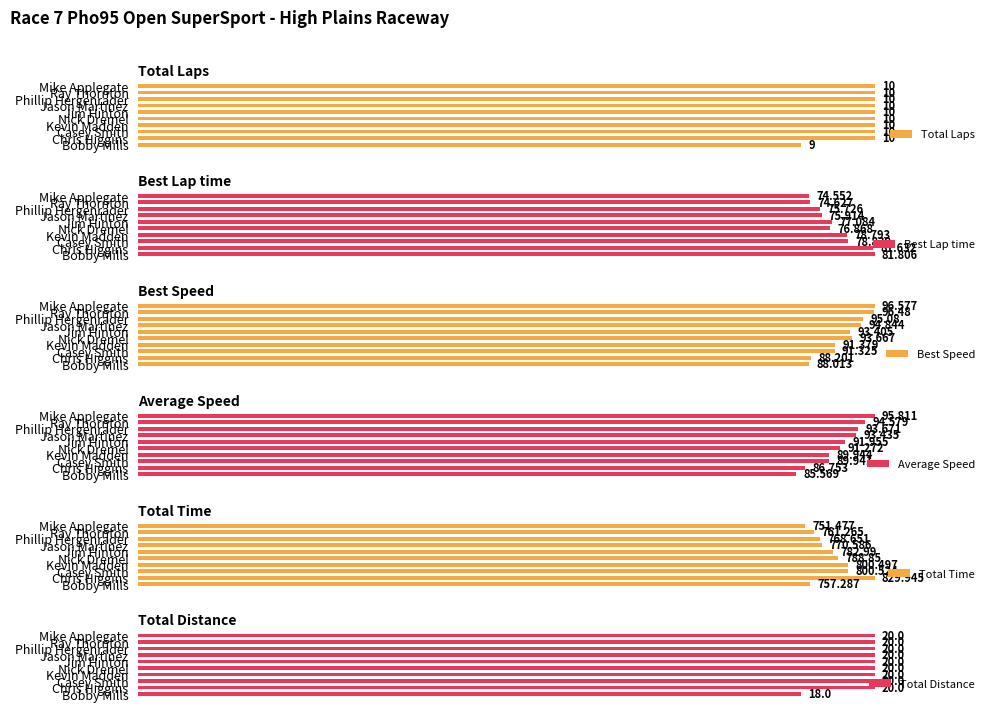

Rank the series by their maximum value, from highest to lowest.

Total Laps, Best Lap time, Best Speed, Average Speed, Total Time, Total Distance